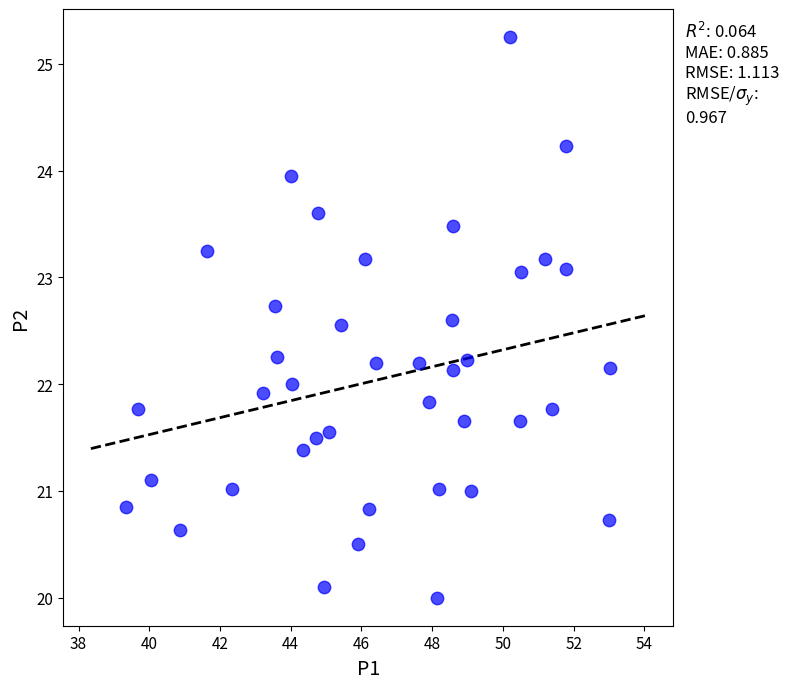

What is the range of X values (max minus min)?

13.7